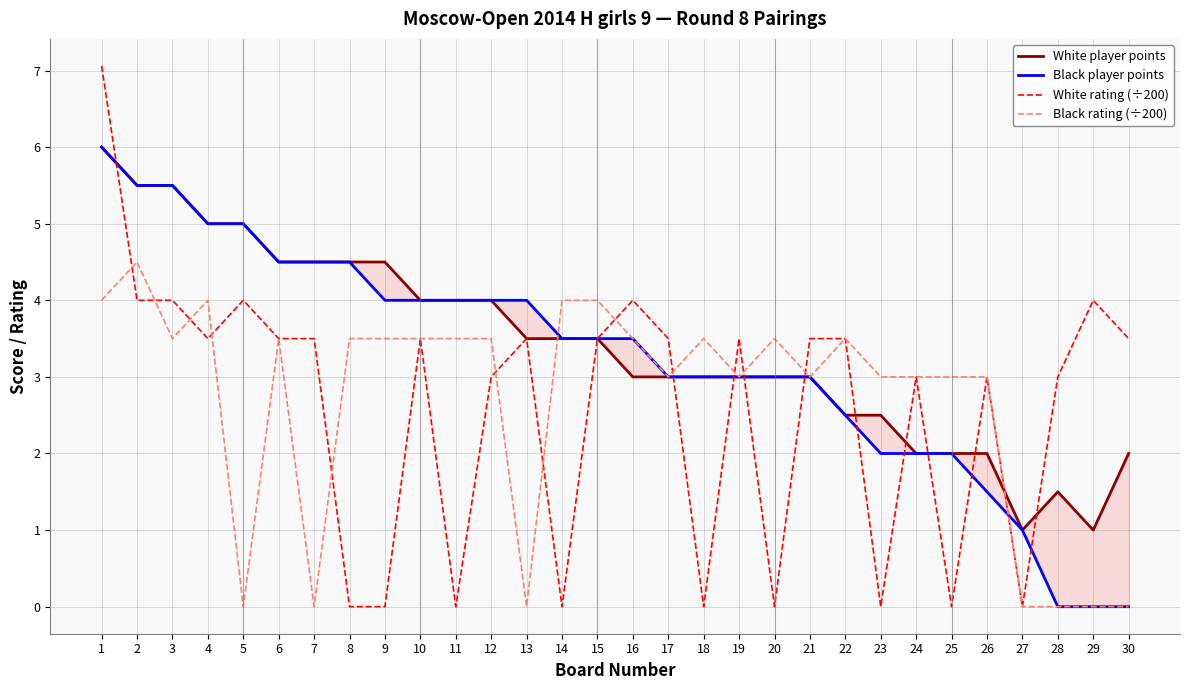

How many values in the White player points series exceed 3?

15